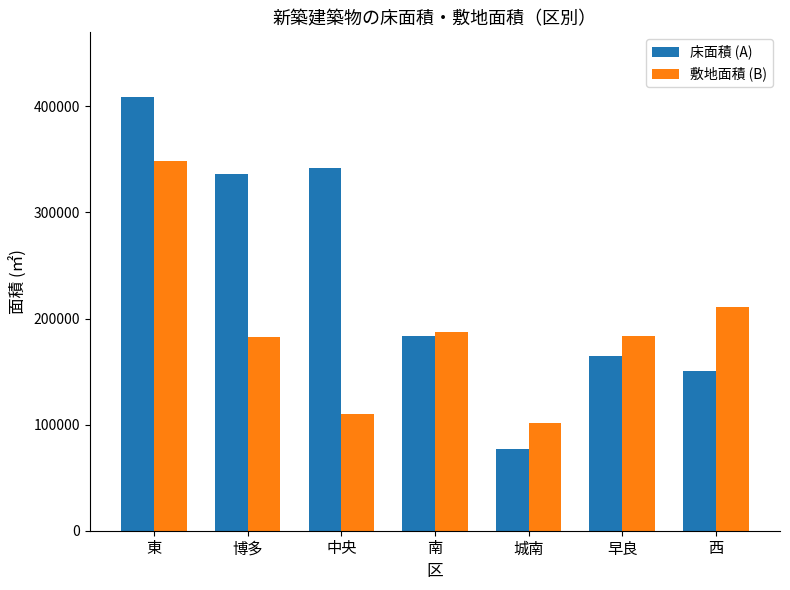

What is the label of the 1st bar from the right?

西